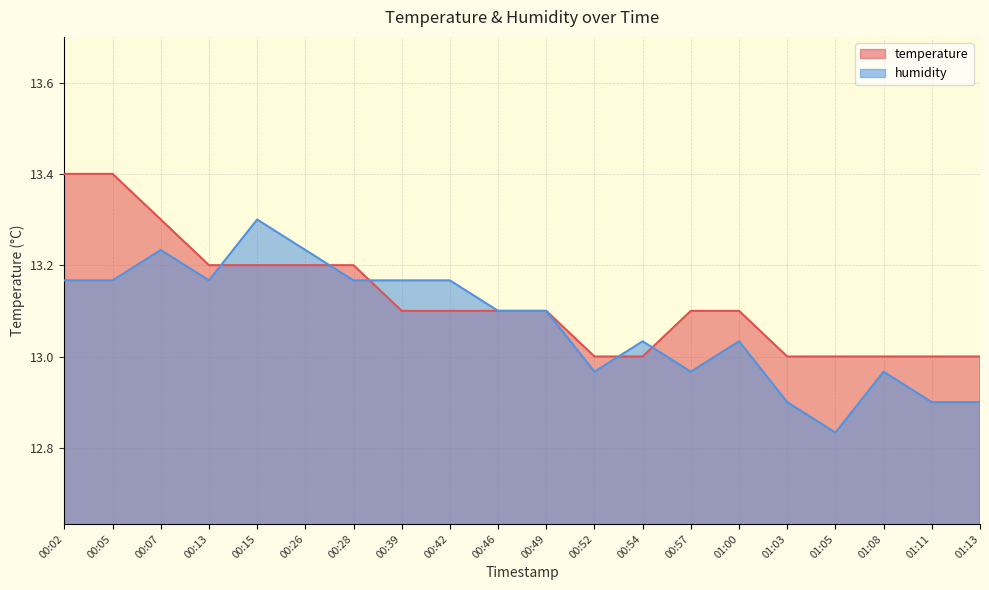

Which label corresponds to the smallest value in the chart?

01:05